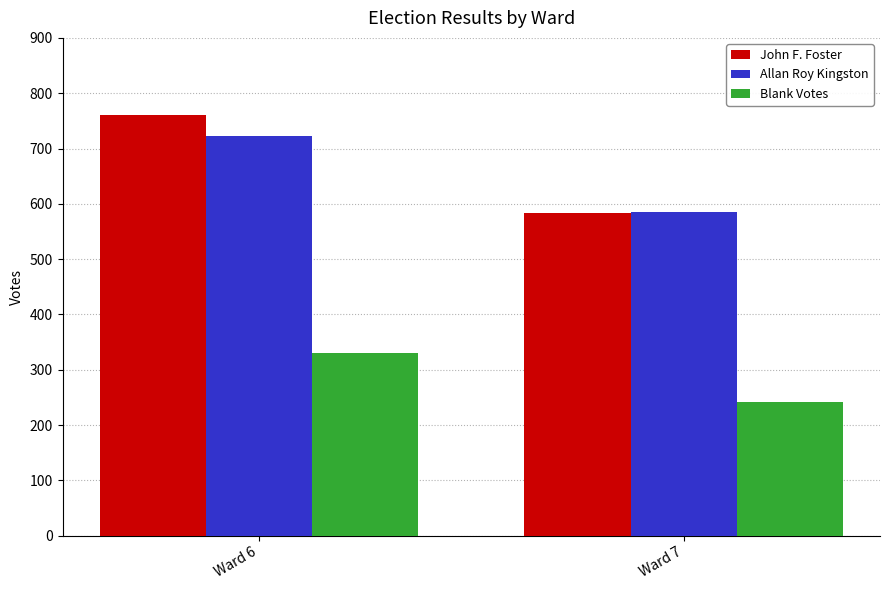

How many groups of bars are there?

2